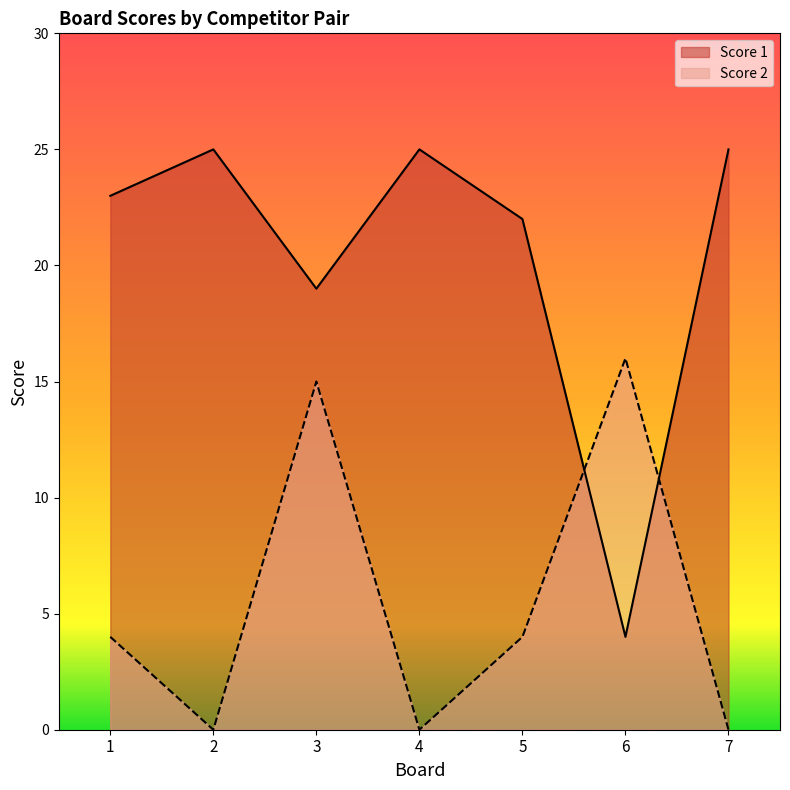

Is it true that Score 1 equals 26 at 3?

False